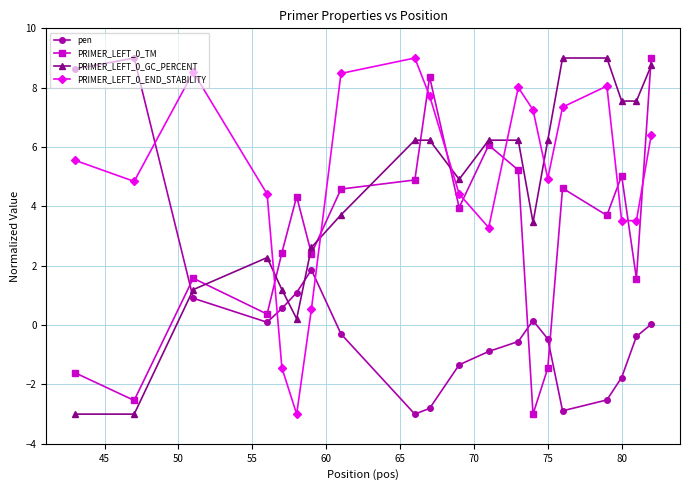

In pen, how many points are higher than both neighbors (excluding endpoints)?

3